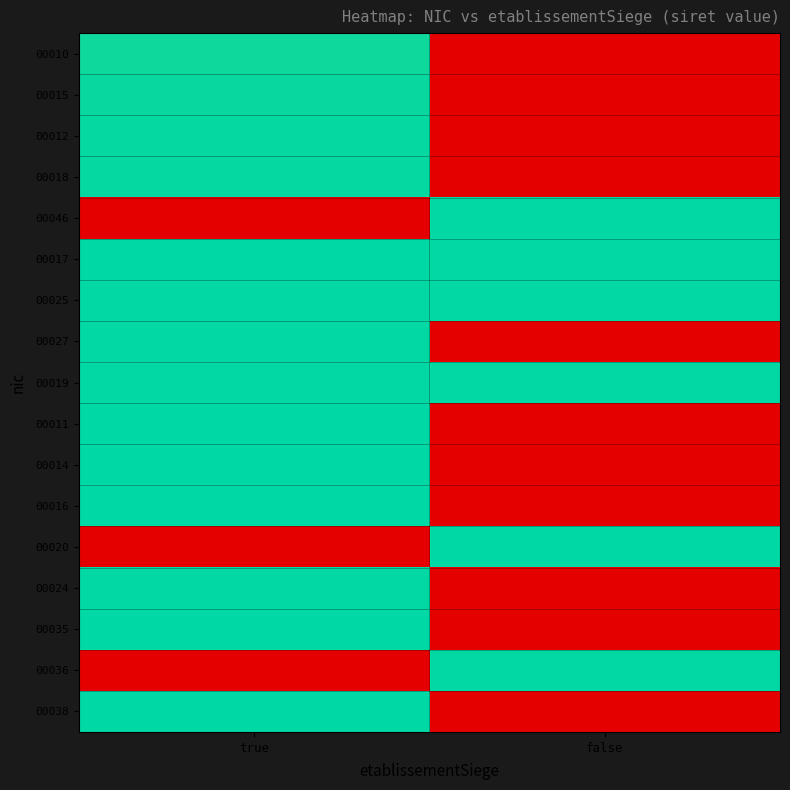

Reading left to right, extract all data points from this chart.

00010: true=30.7	false=0.0
00015: true=30.9	false=0.0
00012: true=31.1	false=0.0
00018: true=31.1	false=0.0
00046: true=0.0	false=31.1
00017: true=31.3	false=31.1
00025: true=31.1	false=31.2
00027: true=31.1	false=0.0
00019: true=31.1	false=31.2
00011: true=31.3	false=0.0
00014: true=31.3	false=0.0
00016: true=31.3	false=0.0
00020: true=0.0	false=31.3
00024: true=31.2	false=0.0
00035: true=31.3	false=0.0
00036: true=0.0	false=31.2
00038: true=31.3	false=0.0